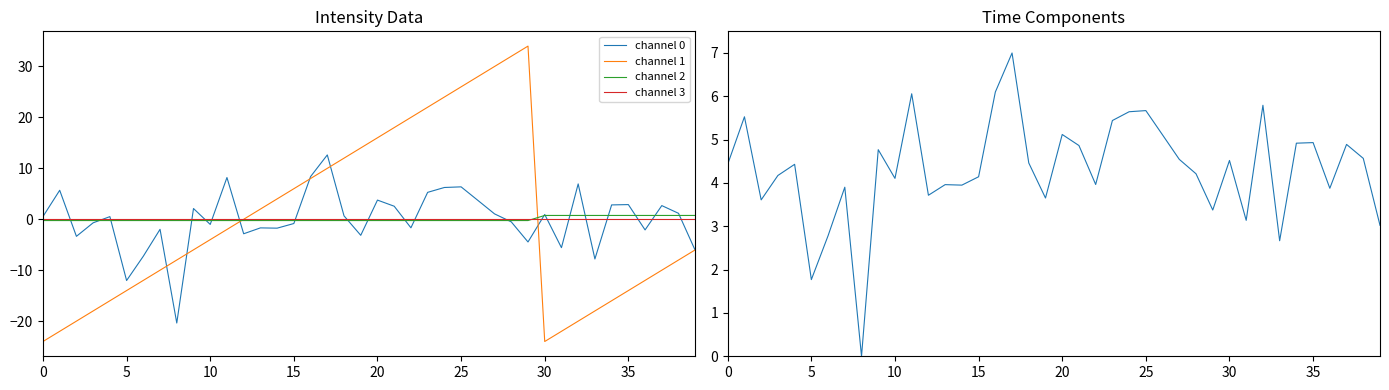

What is the difference between the channel 1 values at 11 and 36?

10.0